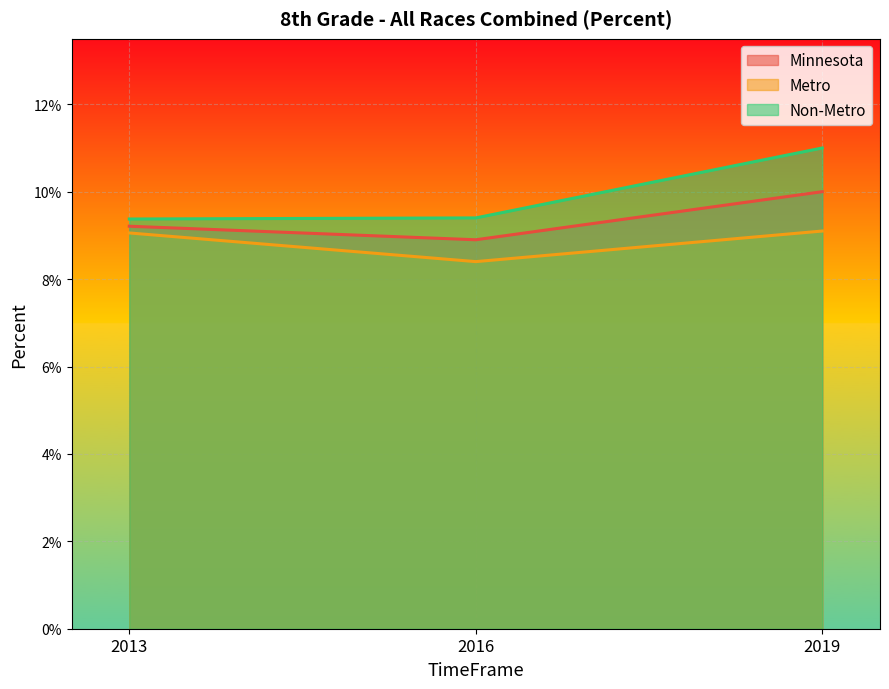

Reading right to left, extract all data points from this chart.

Minnesota: 2019=0.1	2016=0.1	2013=0.1
Metro: 2019=0.1	2016=0.1	2013=0.1
Non-Metro: 2019=0.1	2016=0.1	2013=0.1